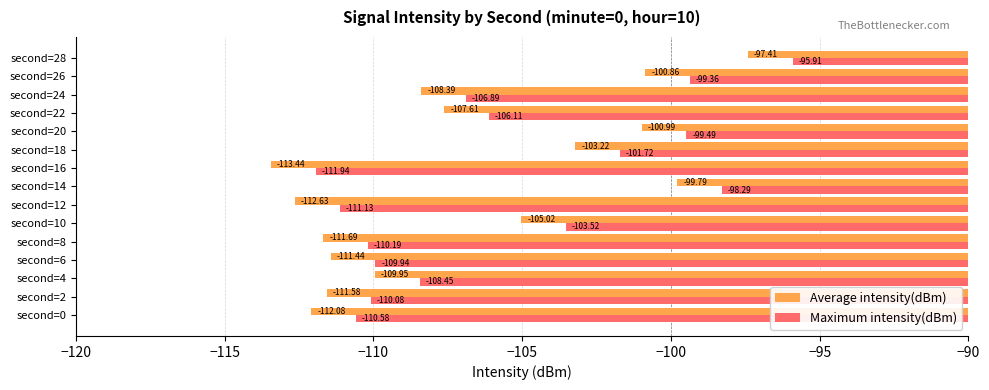

Count the number of categories in the chart.

15